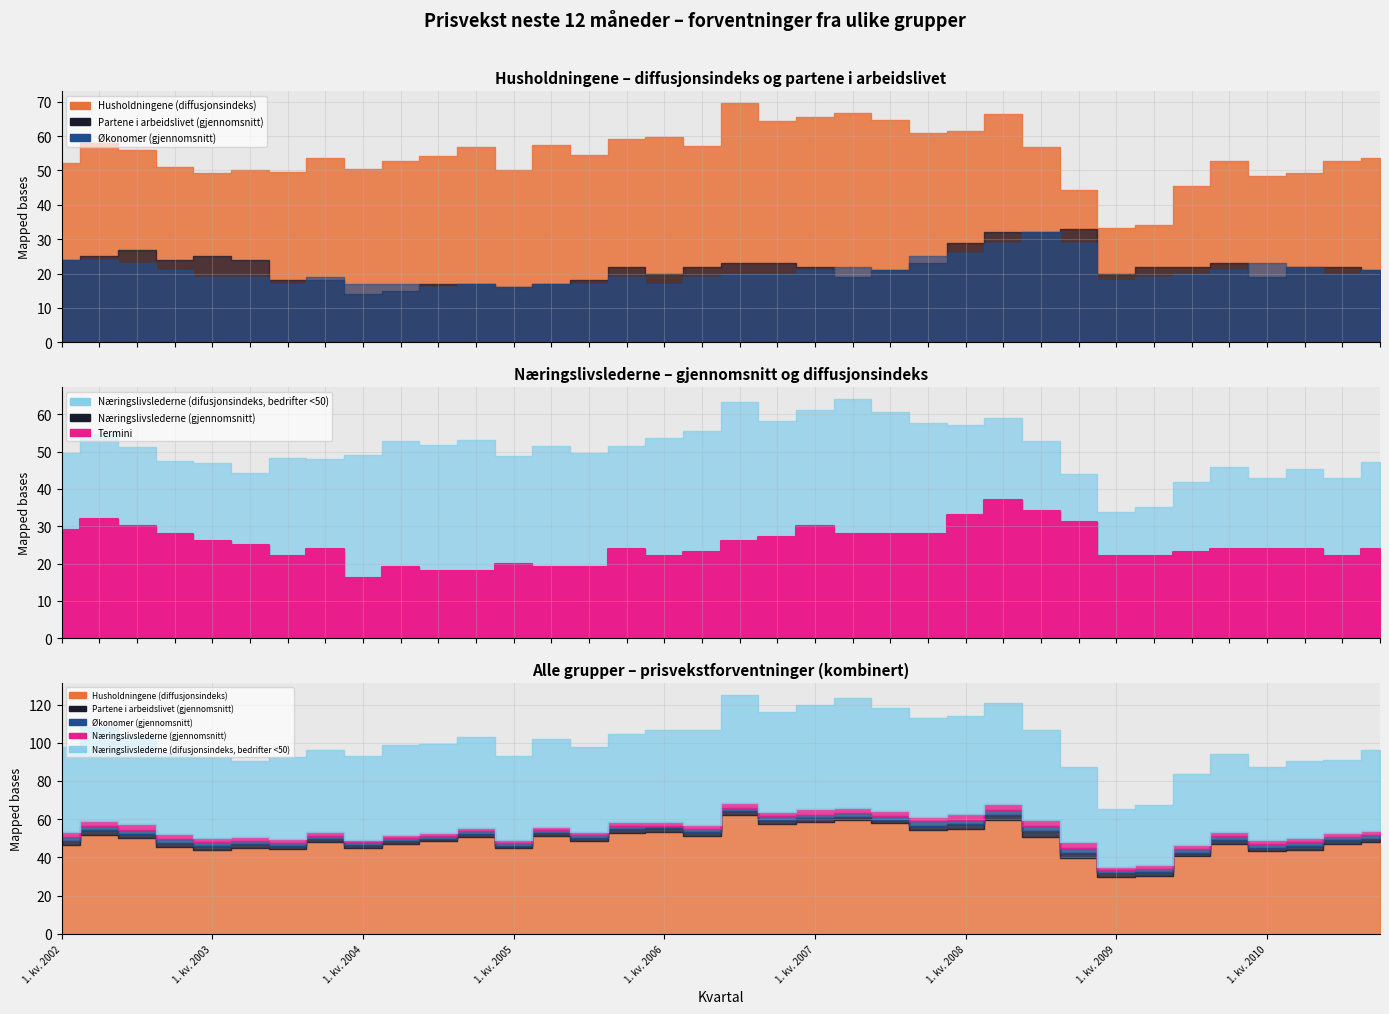

What is the value of the Økonomer (gjennomsnitt) point at the 17th from the left?

1.7